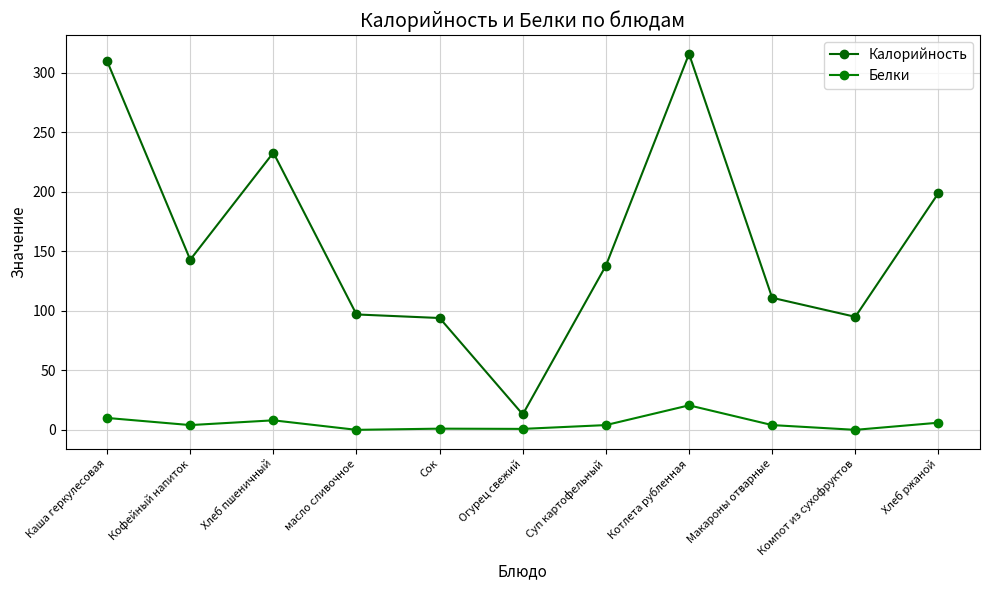

At which label does Белки reach its minimum?

масло сливочное